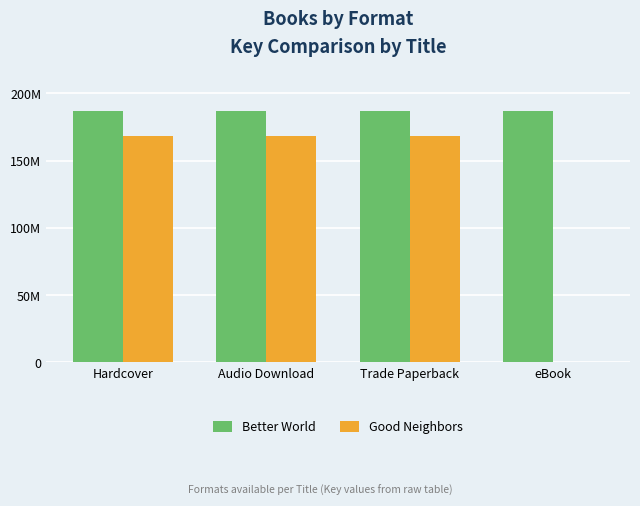

Which series changed the most between Audio Download and eBook?

Good Neighbors